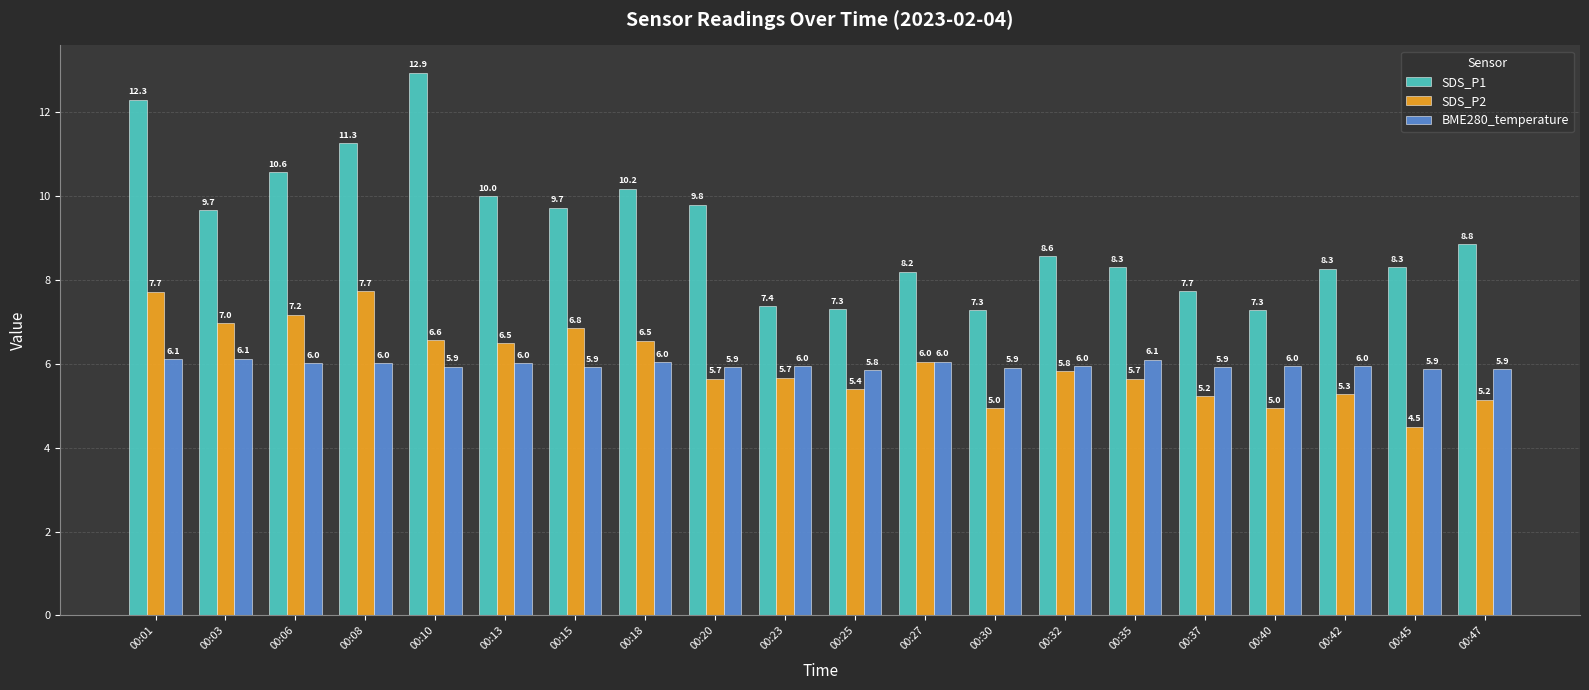

How many data points does each series have?

20